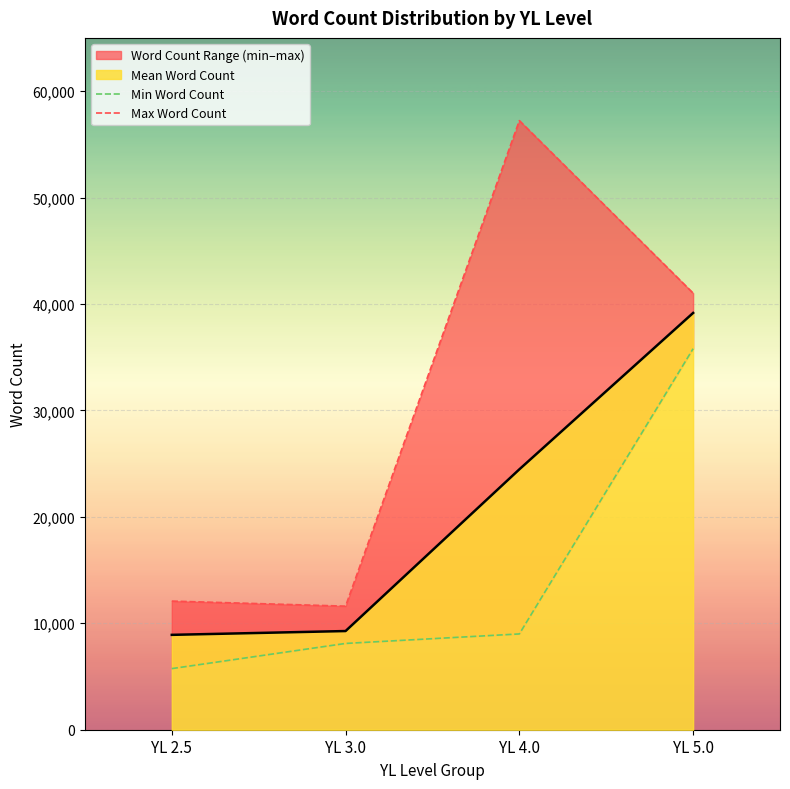

List the labels in order of Min Word Count value, smallest first.

YL 2.5, YL 3.0, YL 4.0, YL 5.0